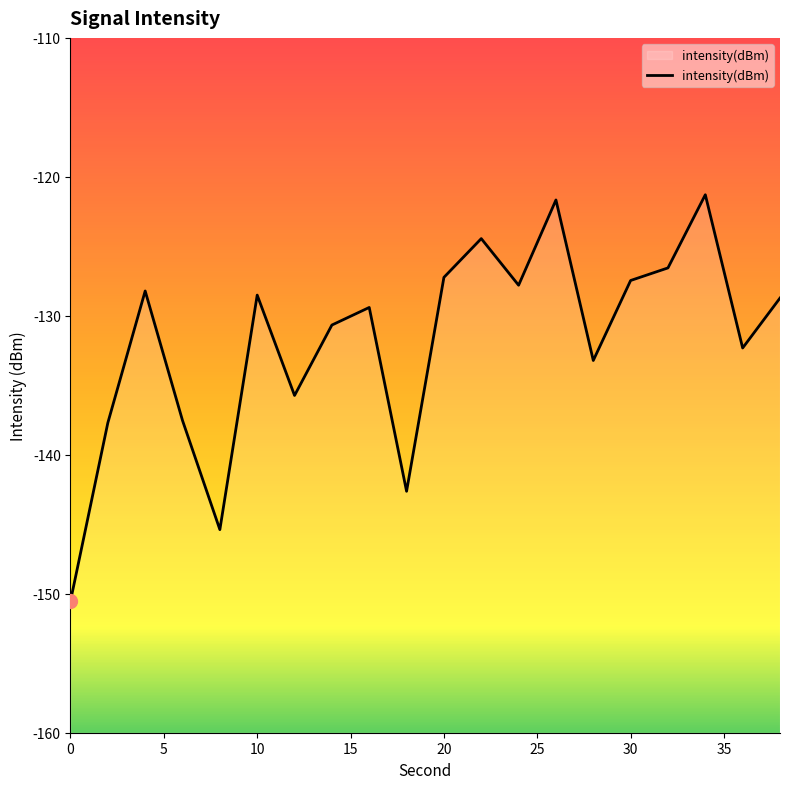

How many interior local valleys (lower than both neighbors) does the data have?

6